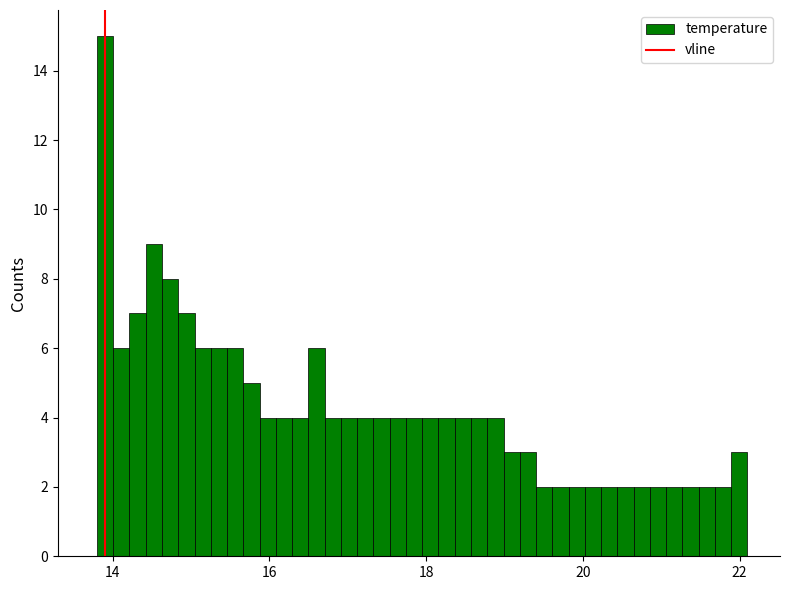

Around what value on the x-axis is the tallest bar? Give the approximate position of its centre, as read against the axis.

14.0